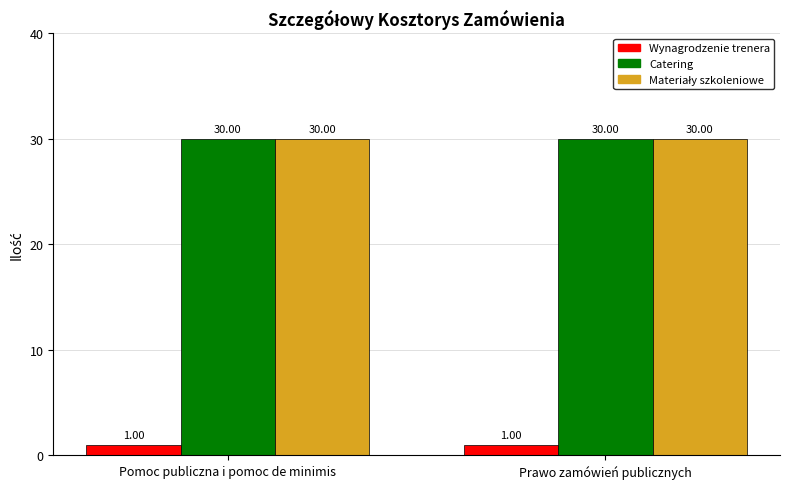

What is the total value across all series at Prawo zamówień publicznych?

61